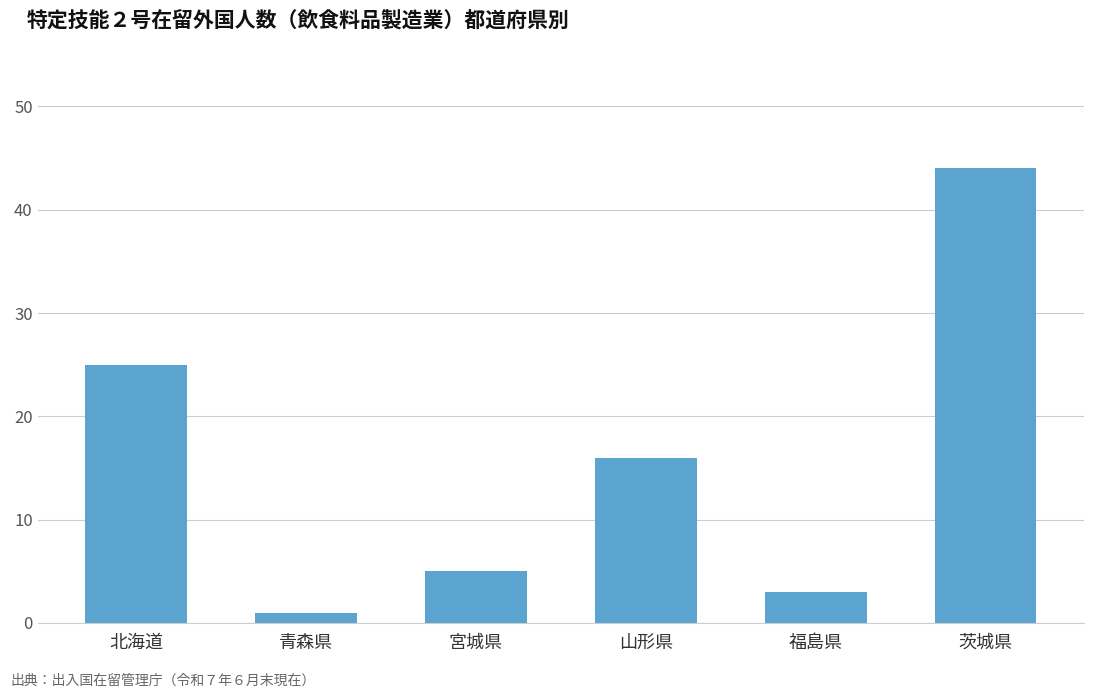

How many bars are there in total?

6